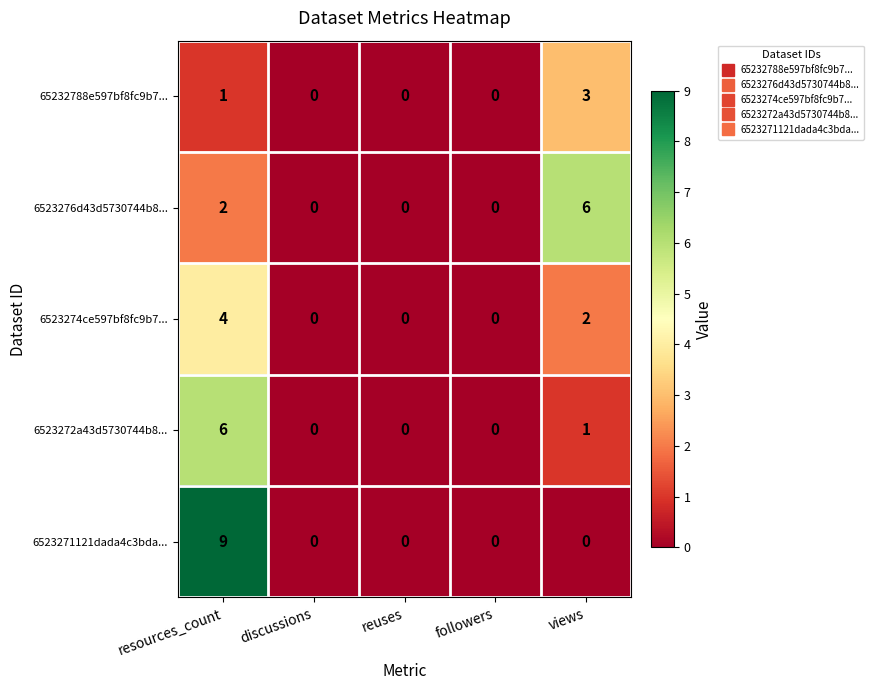

Is it true that 6523276d43d5730744b8... equals 0 at reuses?

True